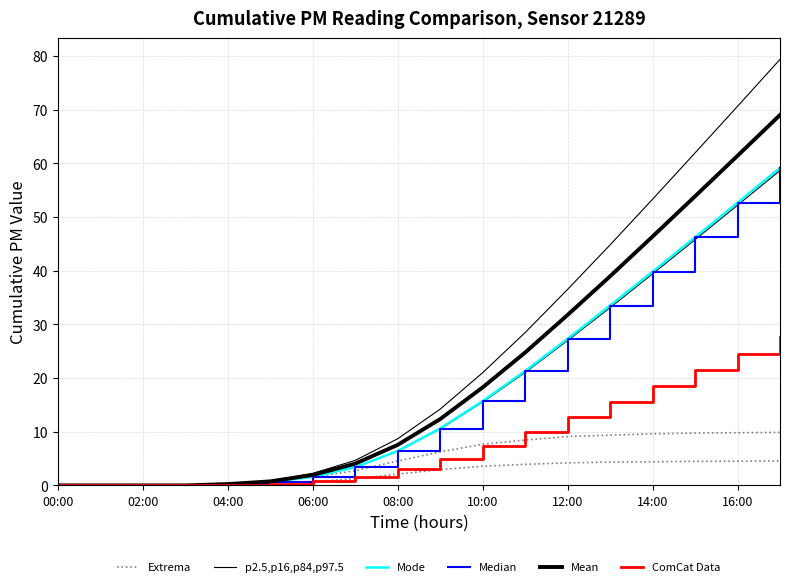

How many lines are shown in the chart?

6